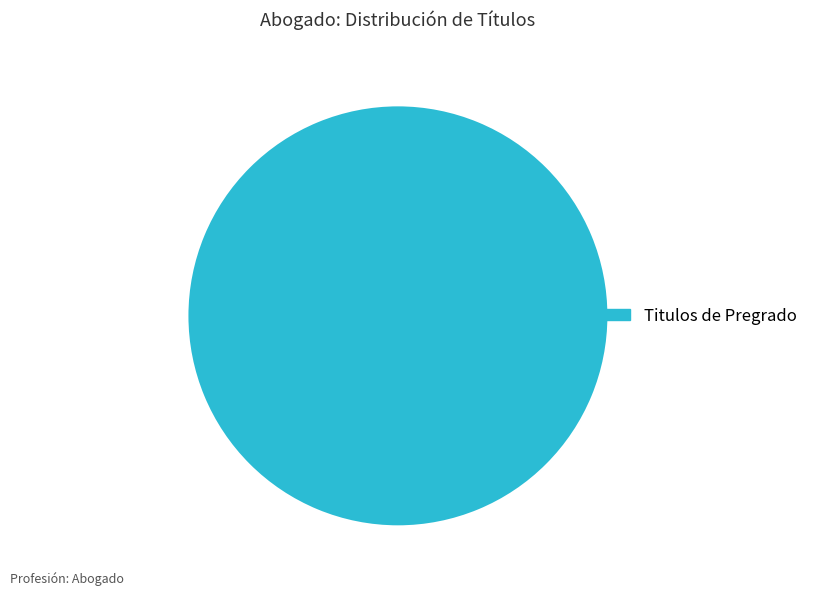

The Titulos de Pregrado slice represents 90% of the pie. True or false?

False